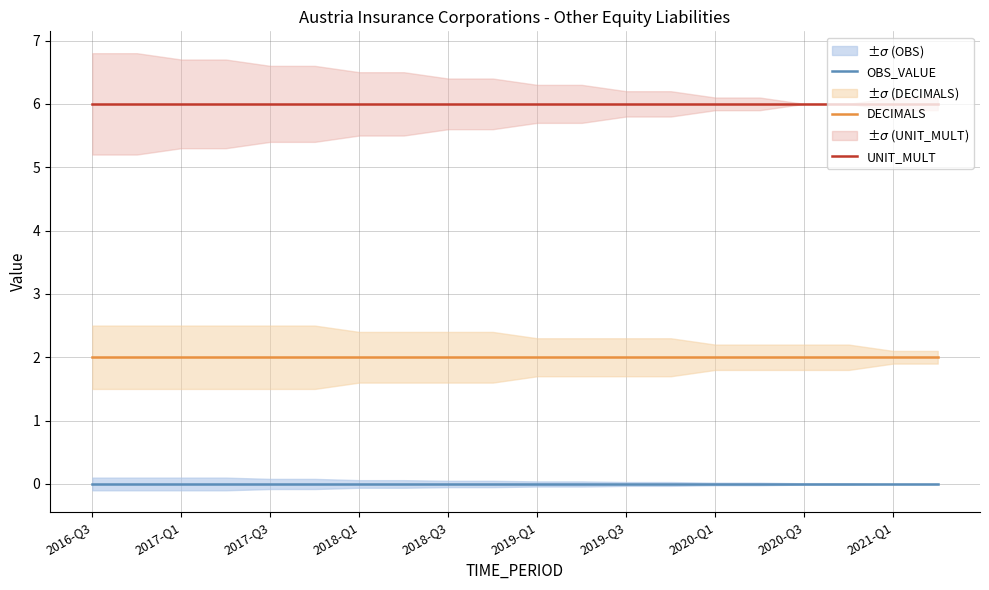

True or false: UNIT_MULT and DECIMALS intersect in this chart.

False